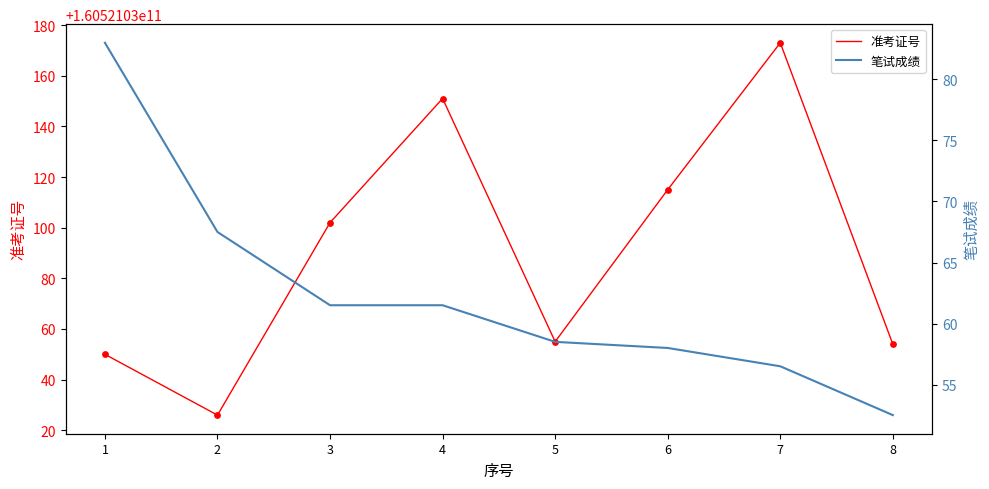

What is the total value across all series at 7?

160521030229.5